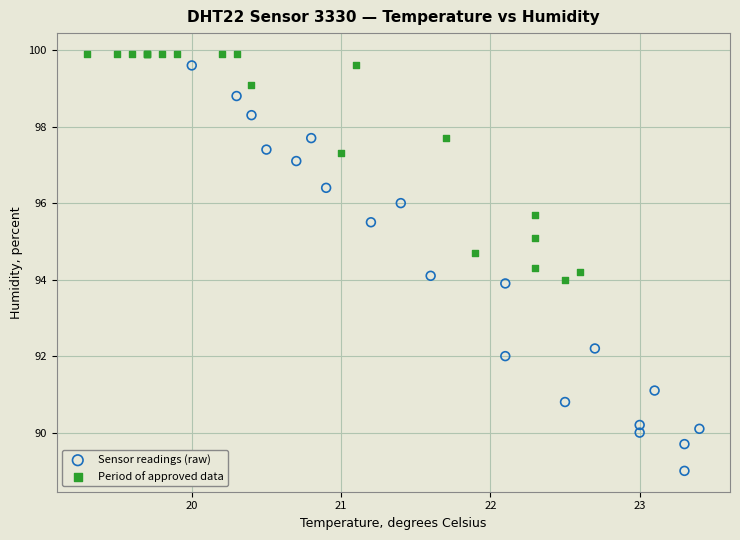

What are all the series names shown in the legend?

Sensor readings (raw), Period of approved data